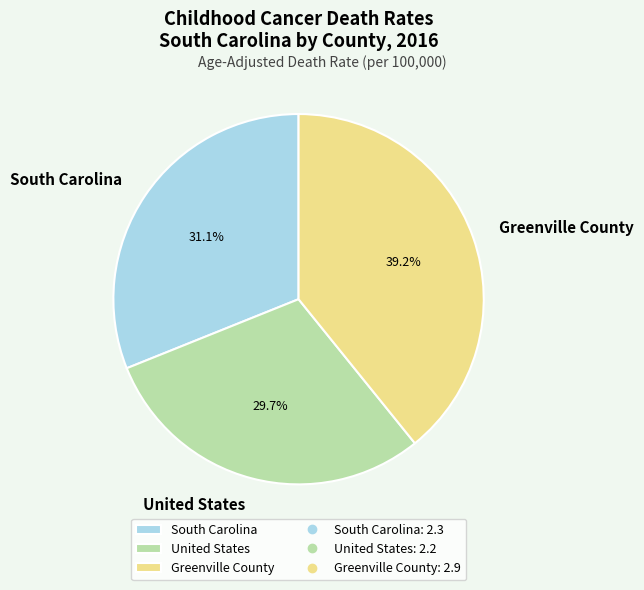

Rank the categories by value from highest to lowest.

Greenville County, South Carolina, United States